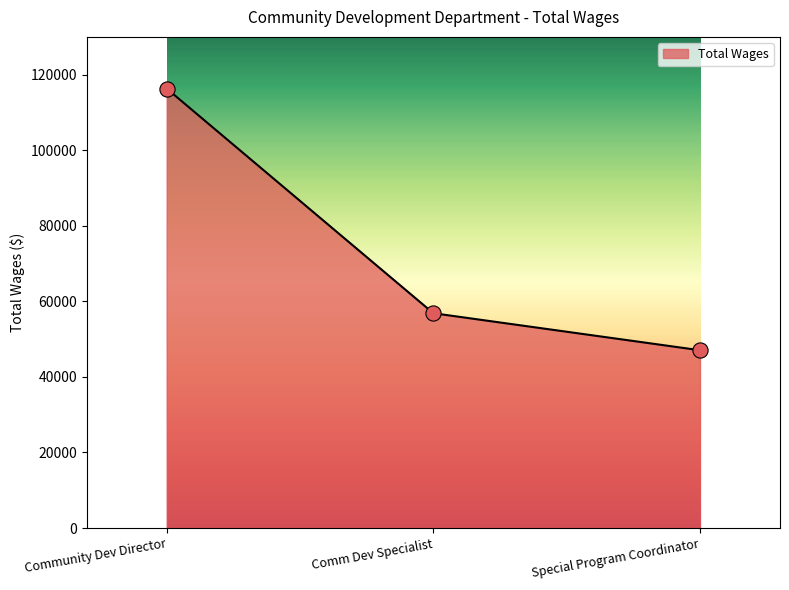

Between Special Program Coordinator and Comm Dev Specialist, which is larger?

Comm Dev Specialist